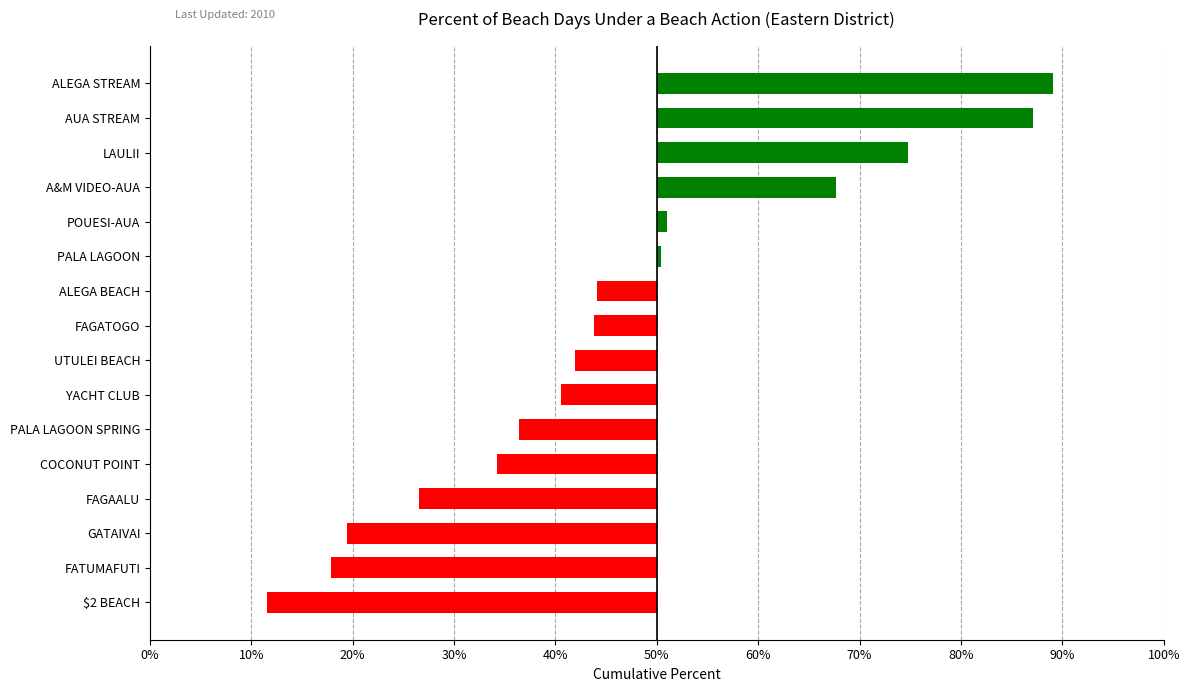

What is the difference between the second highest and minimum values?

0.8